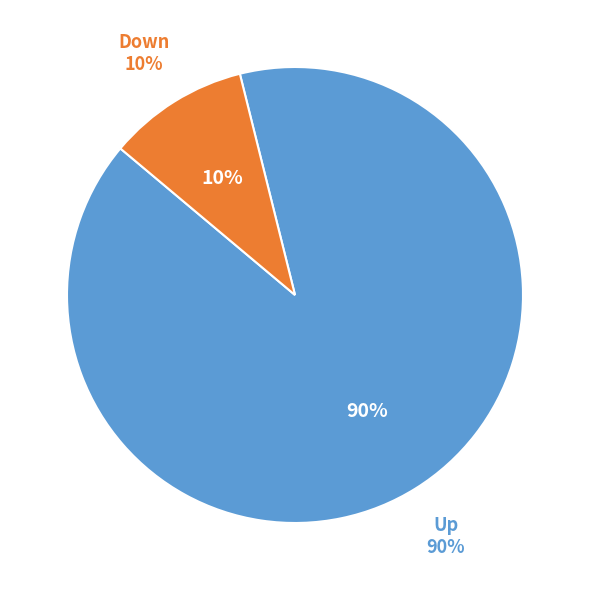

What is the smallest slice in the pie chart?

down